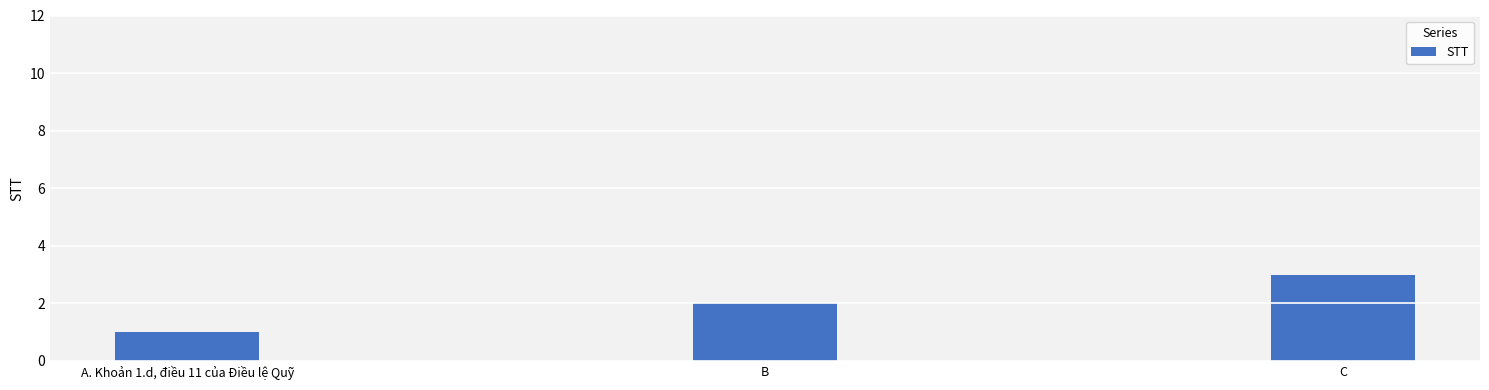

What is the average value?

2